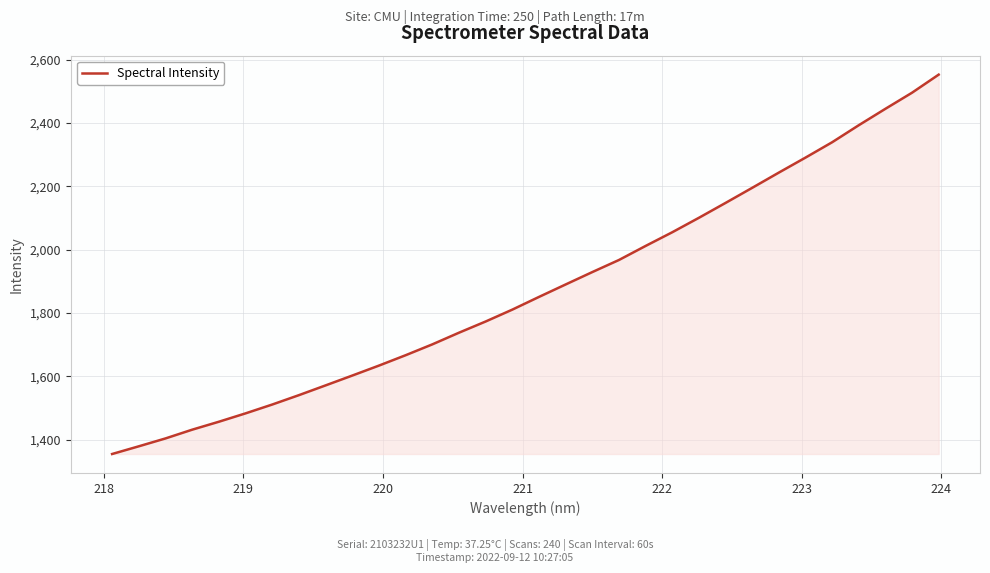

What is the maximum value shown in the chart?

2553.1